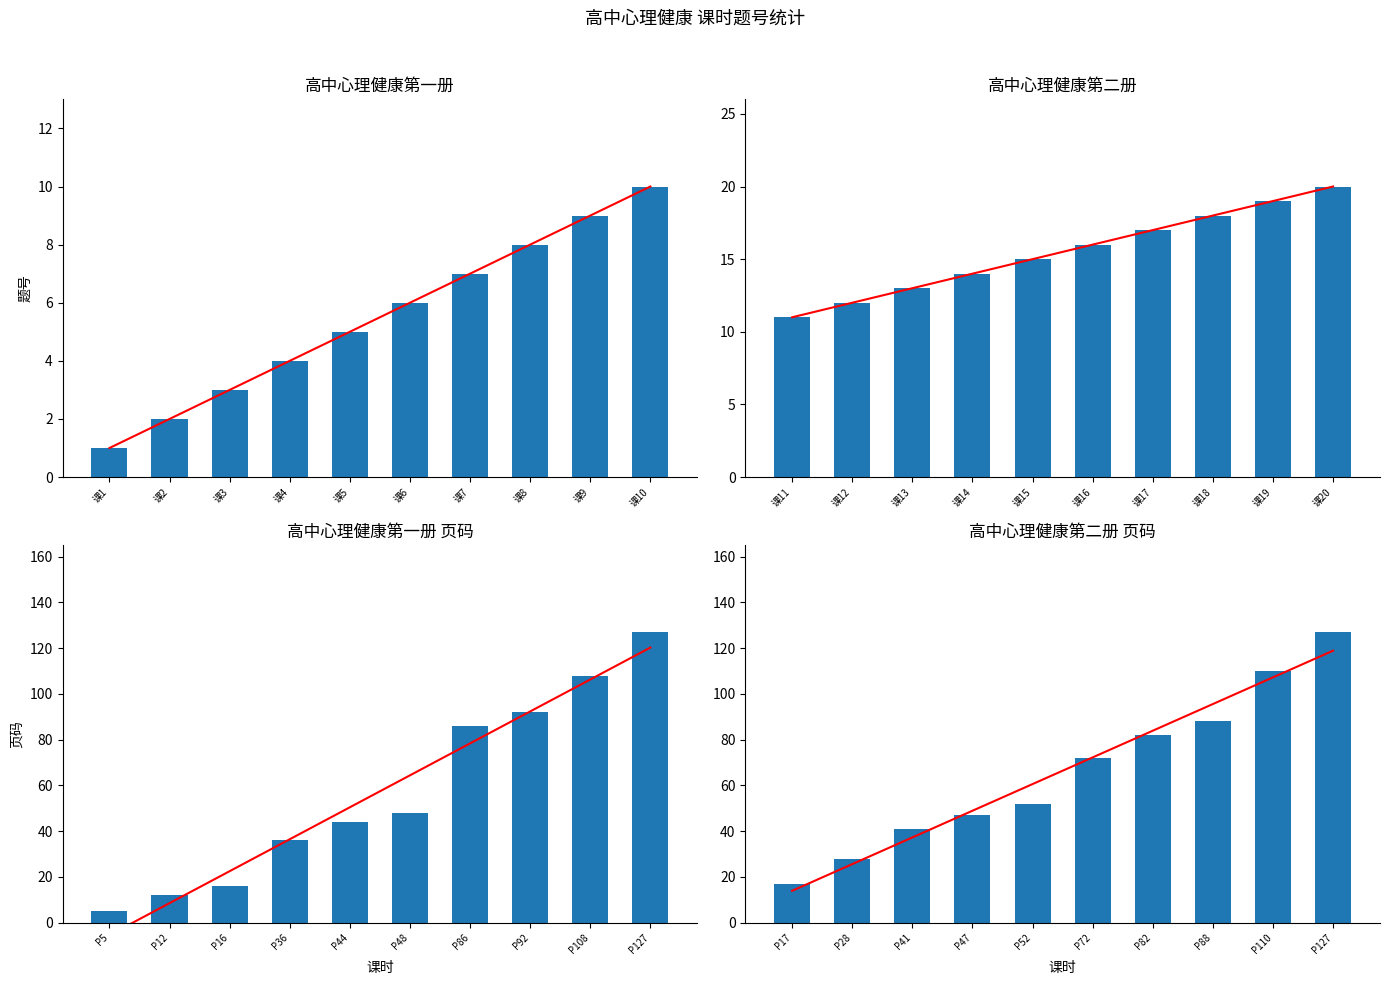

What is the difference between the highest and lowest values at 课6?

66